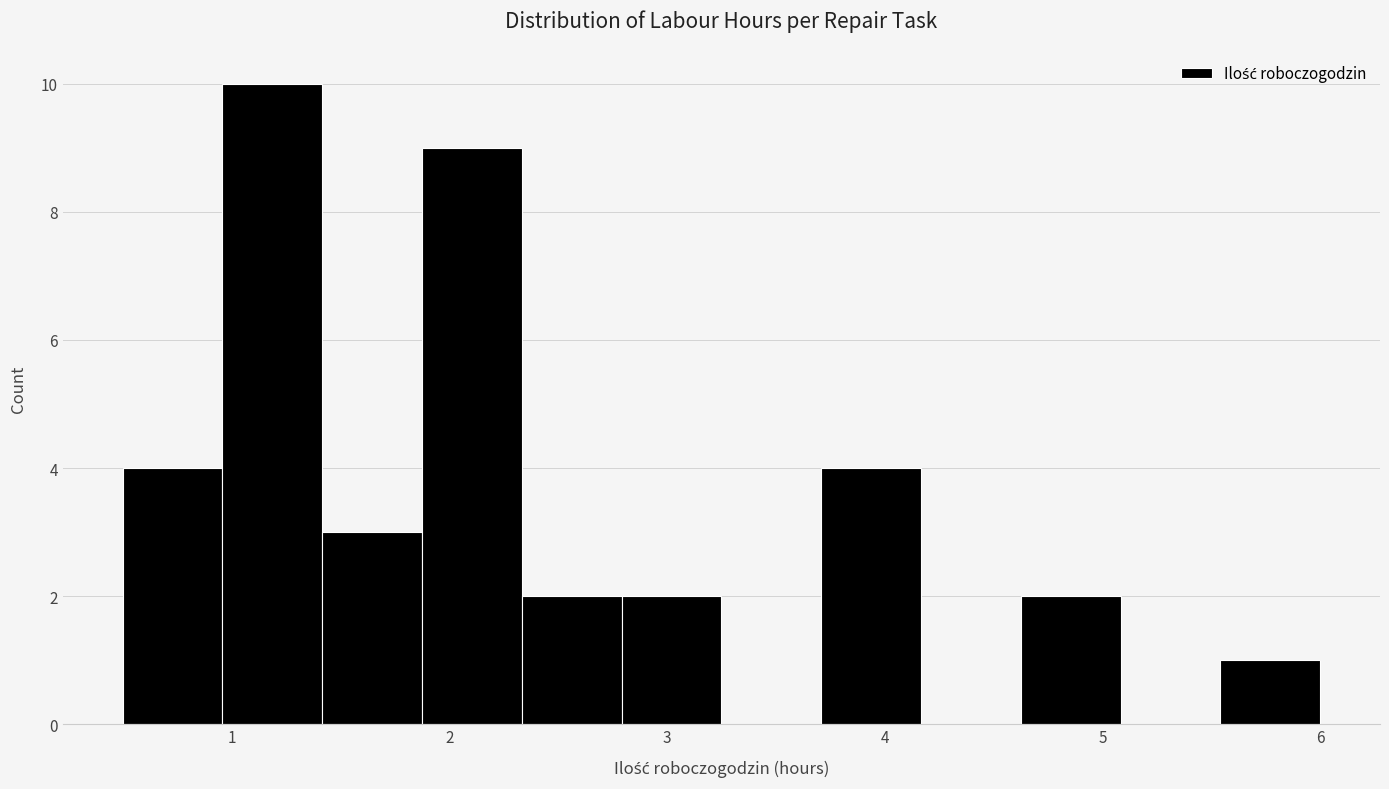

What is the height of the bar covering 2.8 to 3.3 on the x-axis? Neither the bar edges nor the heights are printed on the chart, so give them approximately, as read against the axes.

2